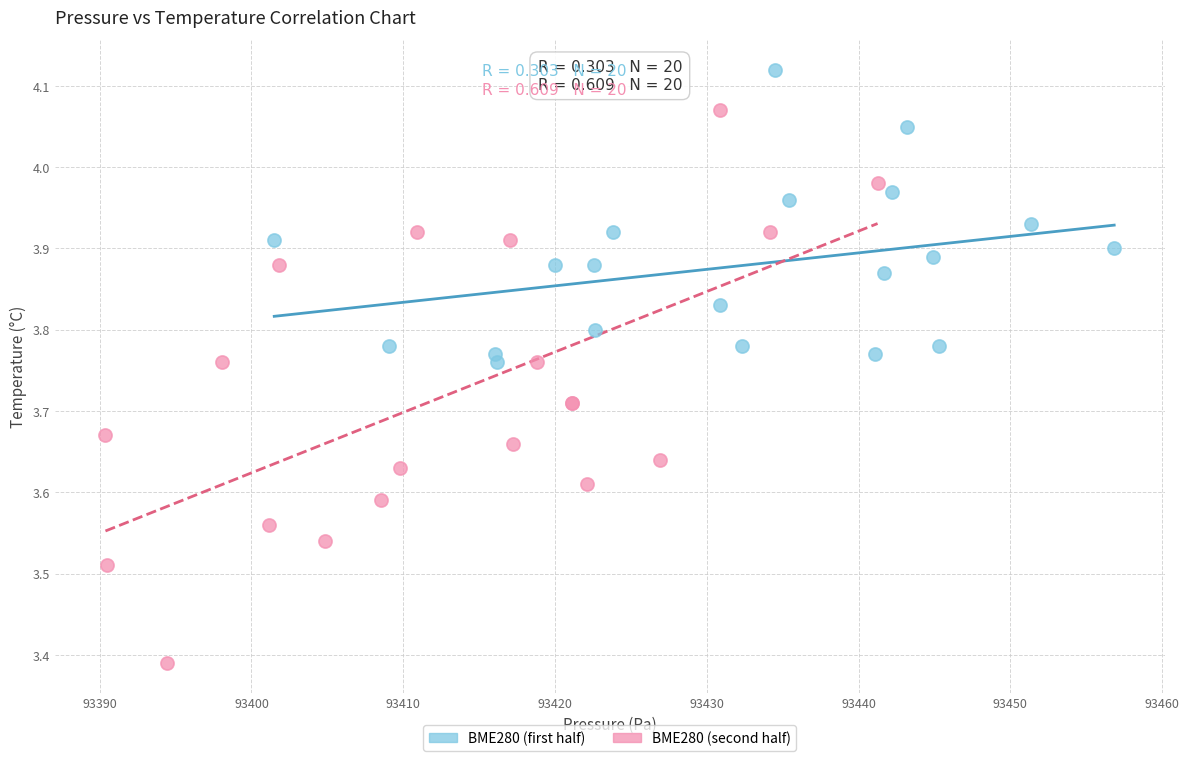

Which series reaches the minimum Y coordinate?

BME280 (second half)